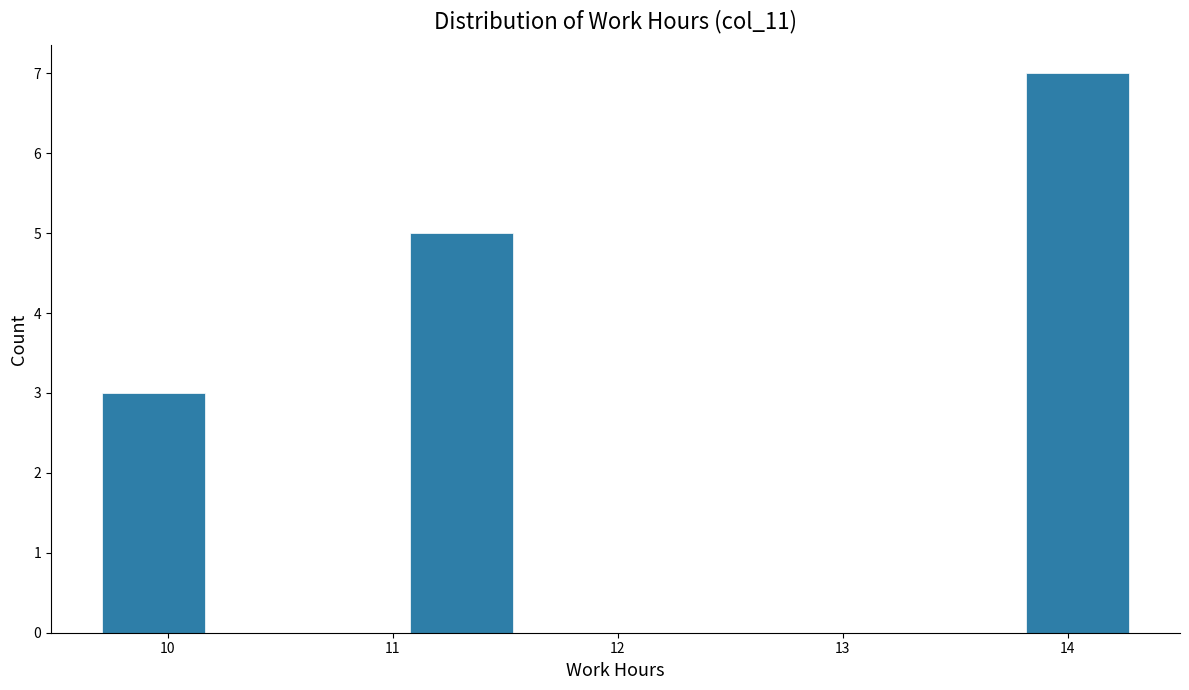

Reading left to right, transcribe this chart: for each bar, give the range it covers on the x-axis and its height. Neither the bar edges nor the heights are printed on the chart, so give them approximately, as read against the axes.

9.7 to 10.2: 3
10.2 to 10.6: 0
10.6 to 11.1: 0
11.1 to 11.5: 5
11.5 to 12.0: 0
12.0 to 12.4: 0
12.4 to 12.9: 0
12.9 to 13.4: 0
13.4 to 13.8: 0
13.8 to 14.3: 7